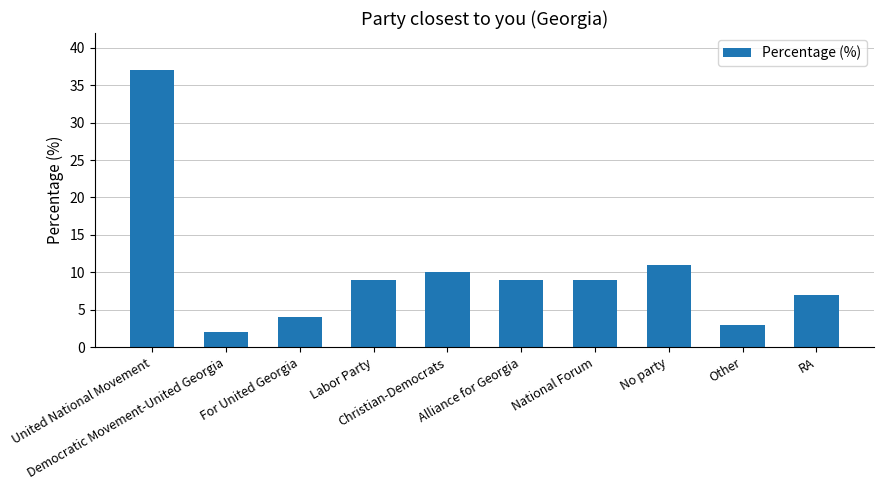

What is the ratio of the value at Democratic Movement-United Georgia to the value at No party?

0.2